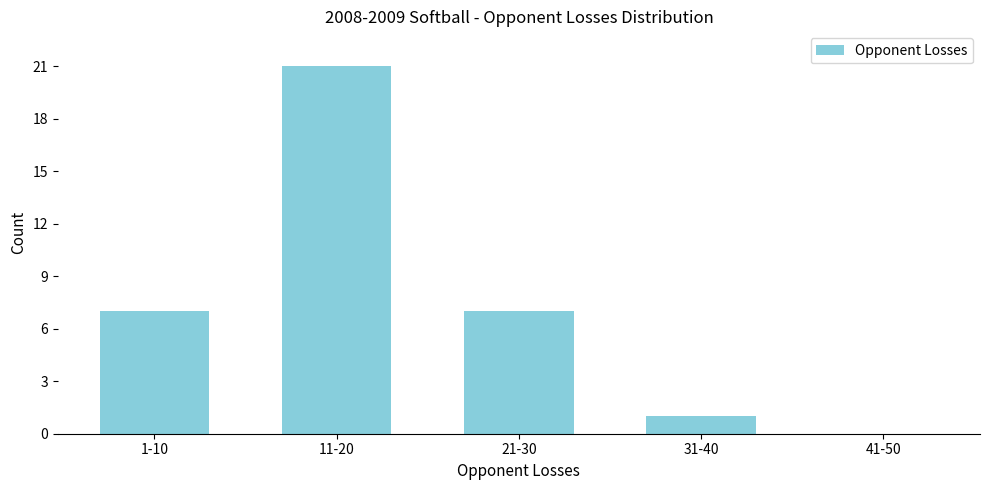

Reading left to right, what are all the values shown in this chart?

1-10=7	11-20=21	21-30=7	31-40=1	41-50=0